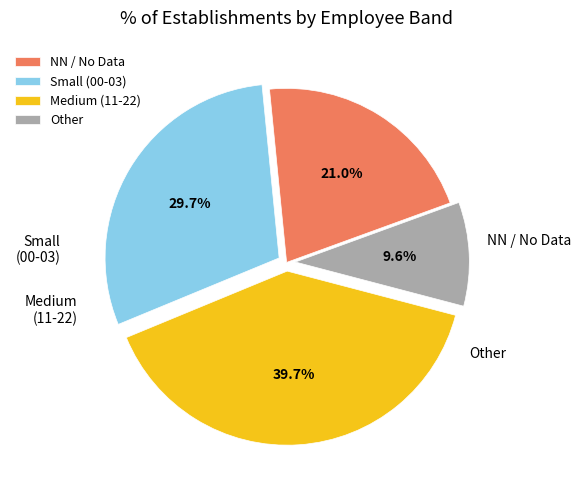

Count the number of slices in the pie.

4